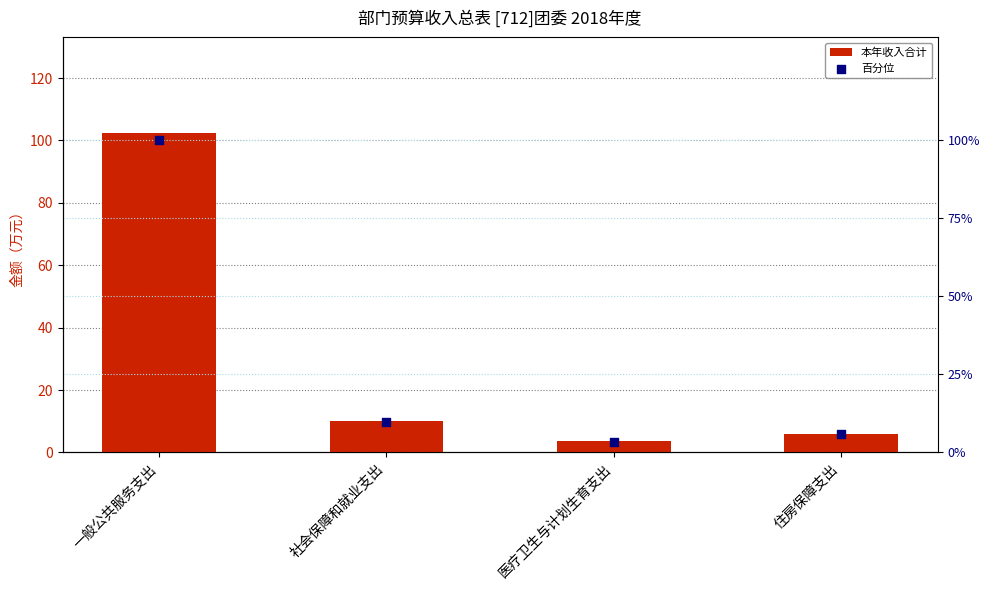

What is the total value across all series at 医疗卫生与计划生育支出?

7.1